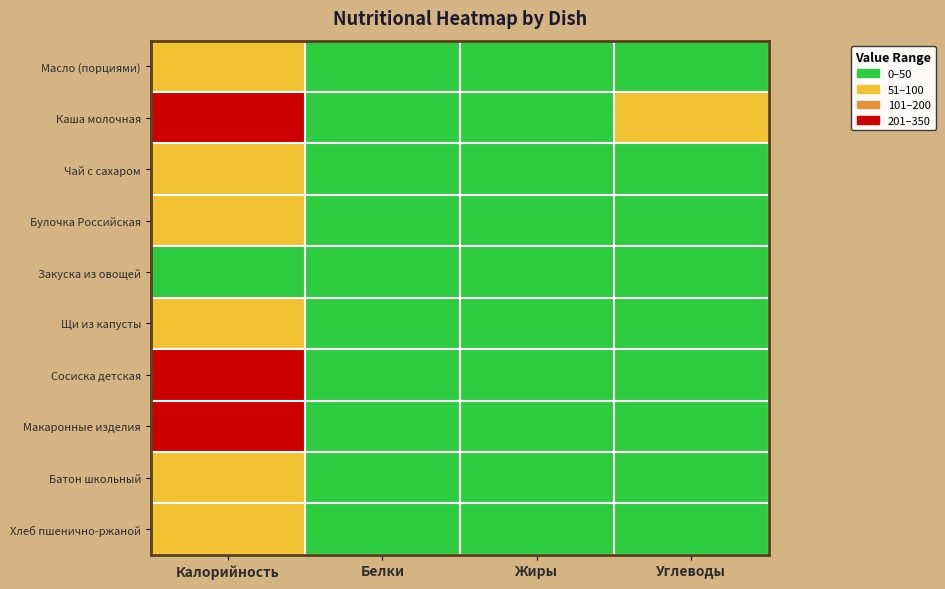

Rank the series at Калорийность from lowest to highest value.

Закуска из овощей, Чай с сахаром, Хлеб пшенично-ржаной, Булочка Российская, Батон школьный, Масло (порциями), Щи из капусты, Сосиска детская, Макаронные изделия, Каша молочная